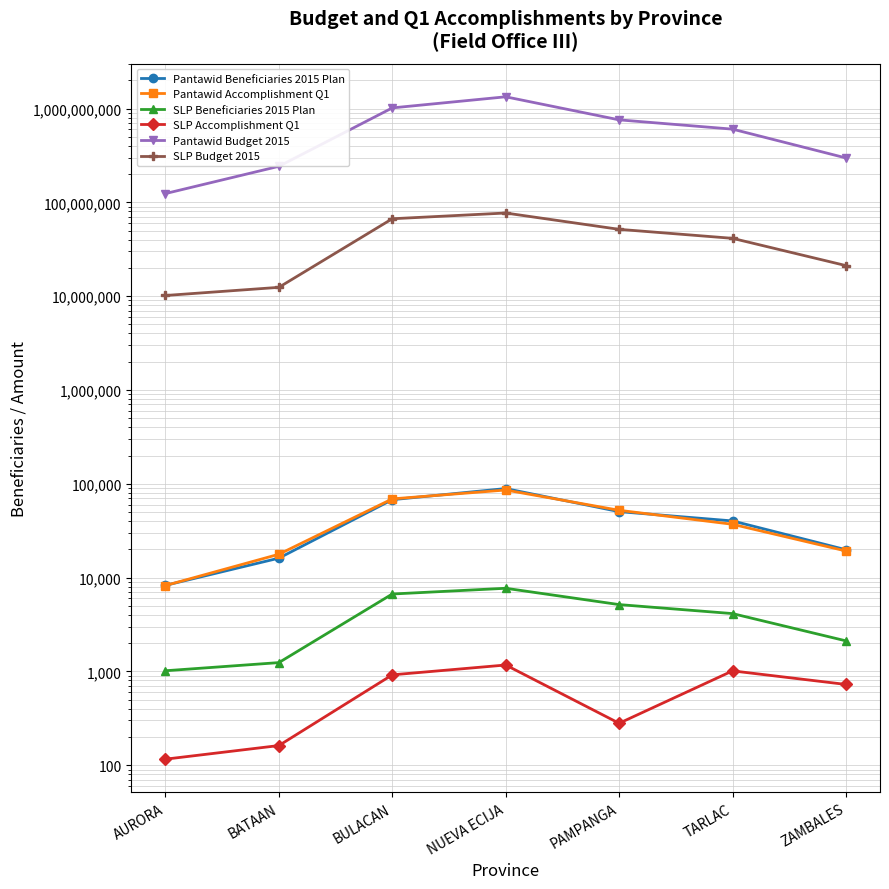

What is the difference between the maximum and second lowest values in the Pantawid Accomplishment Q1 series?

68072